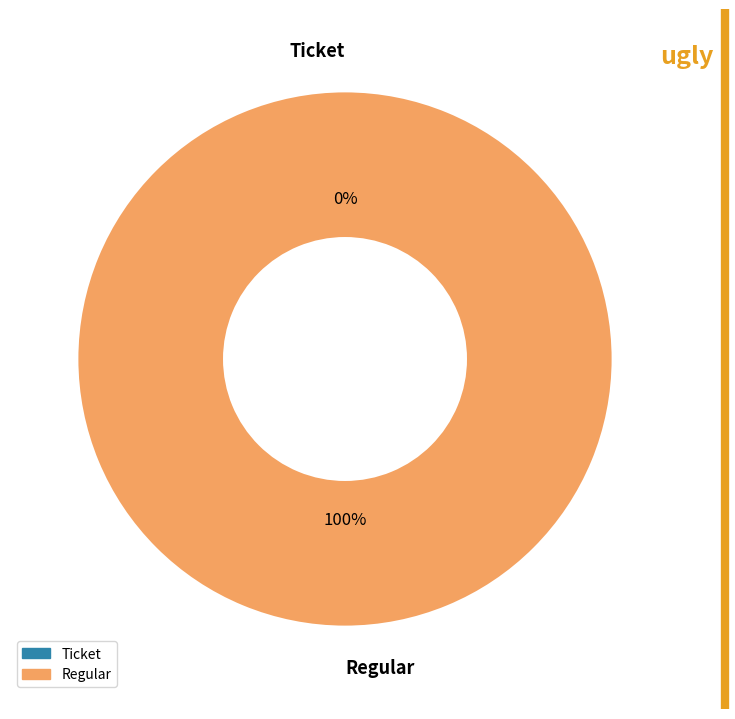

To the nearest percent, what is the combined percentage of Ticket and Regular?

100%